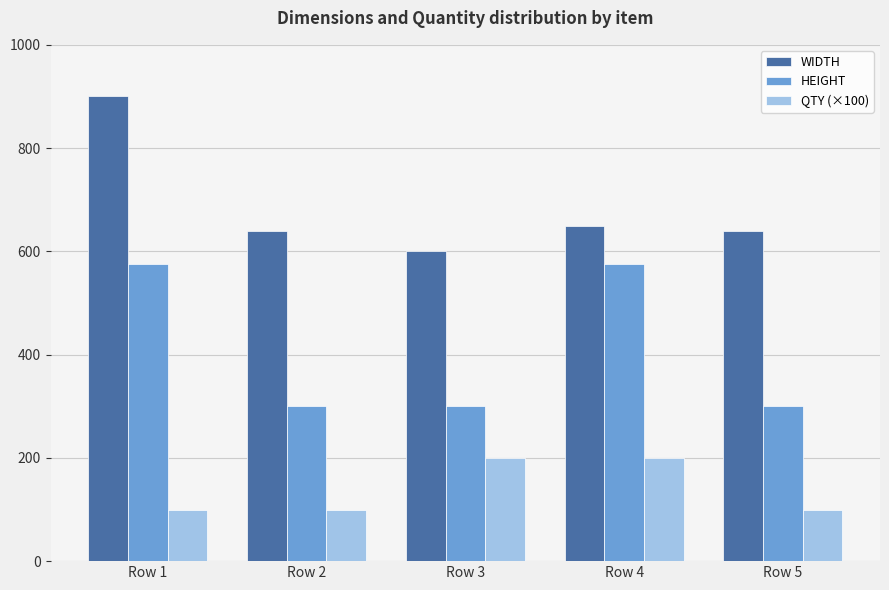

At which category is the sum across all series the highest?

Row 1